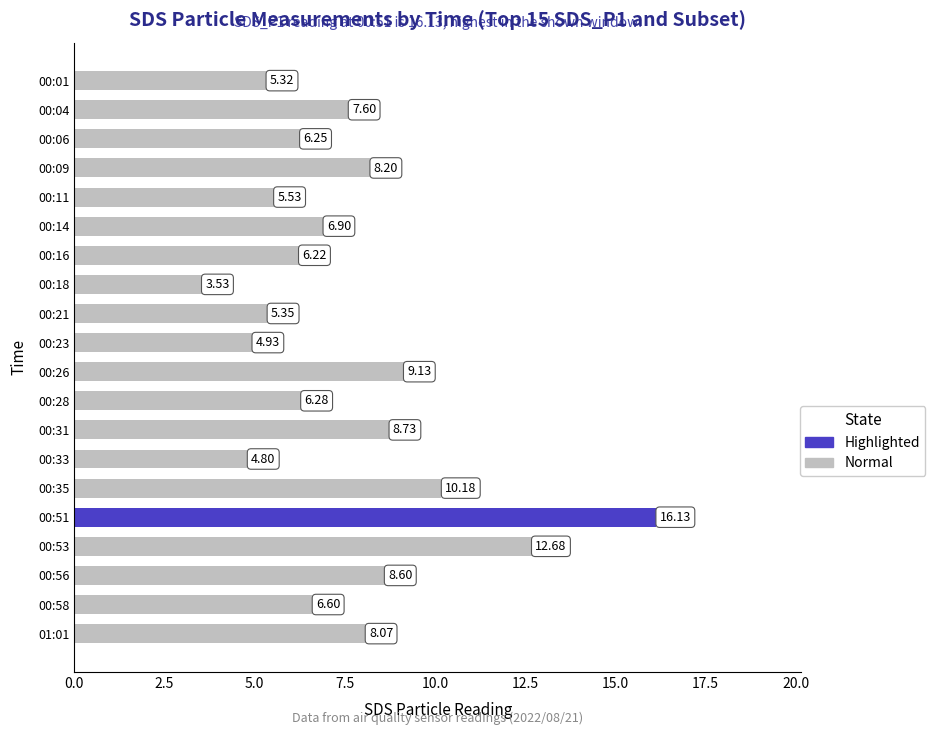

True or false: the data shows 3.2 at 00:11.

False